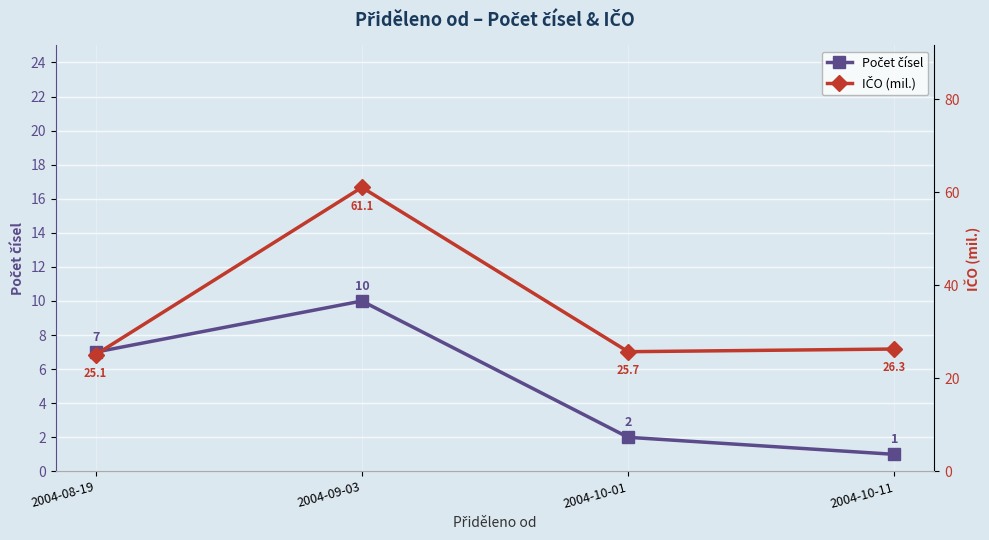

What position from the left is 2004-10-11?

4